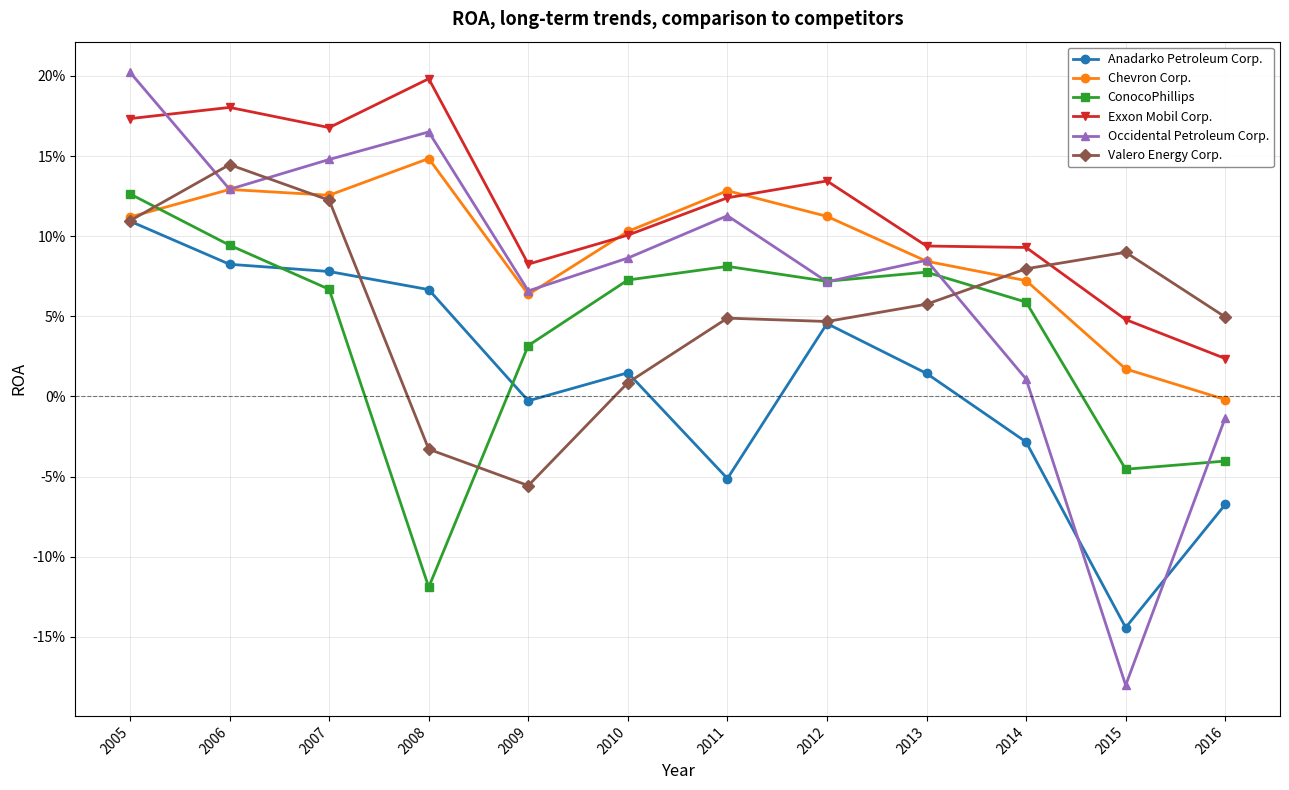

What are all the series names shown in the legend?

Anadarko Petroleum Corp., Chevron Corp., ConocoPhillips, Exxon Mobil Corp., Occidental Petroleum Corp., Valero Energy Corp.